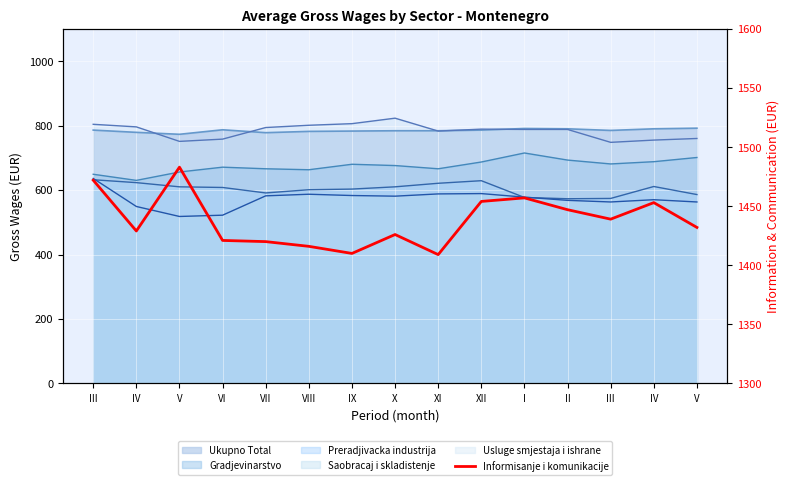

Rank the categories by value from lowest to highest.

XI, IX, VIII, VII, VI, X, IV, V, III, II, IV, XII, I, III, V